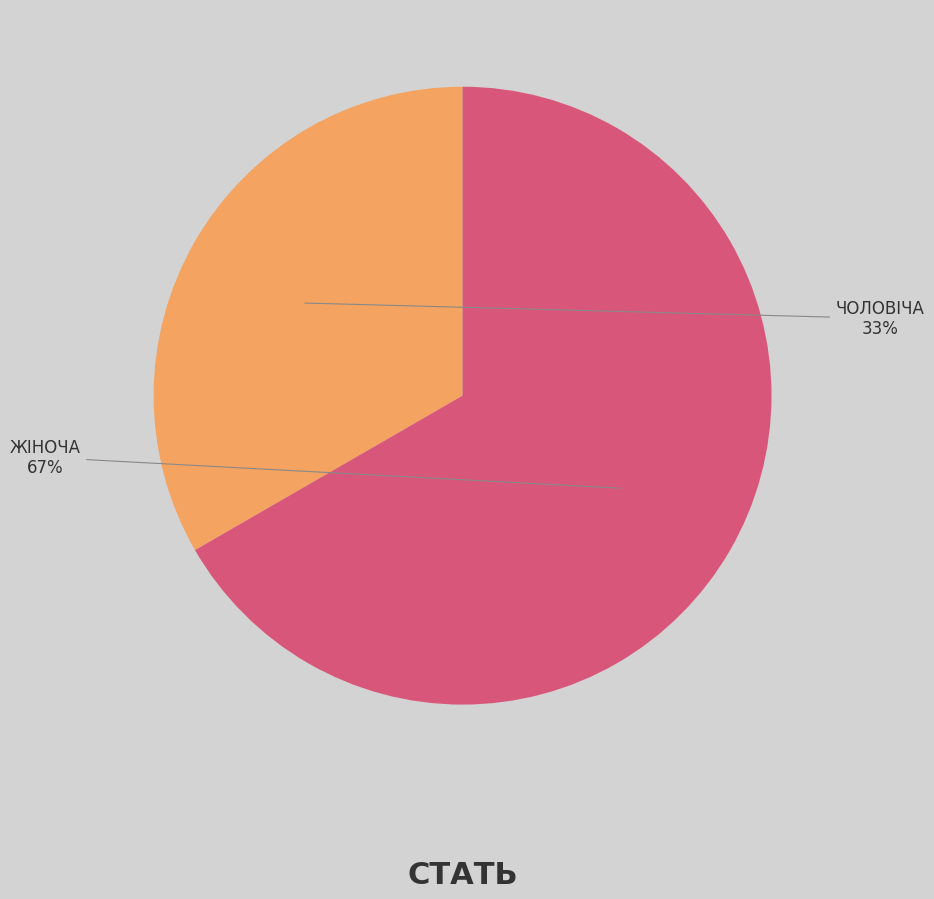

To the nearest percent, what is the average slice percentage?

50%